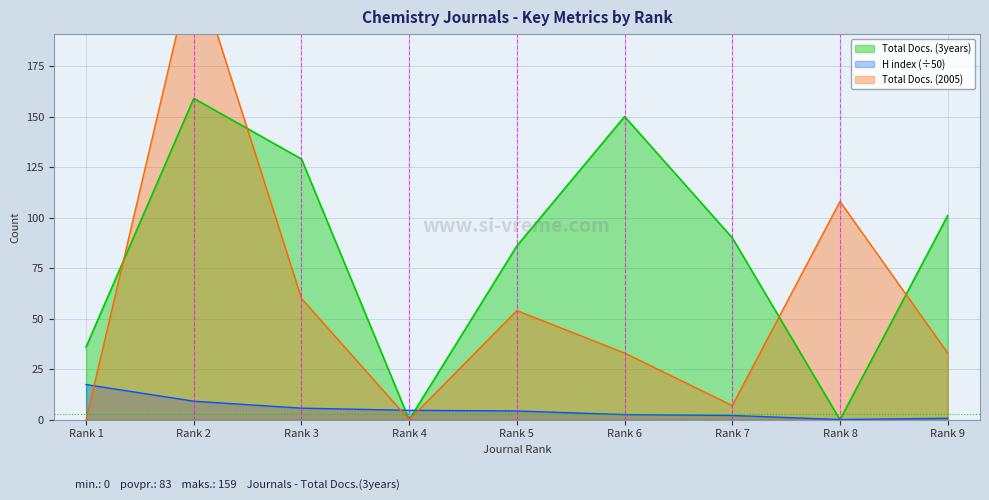

Where is the first local maximum for Total Docs. (2005)?

Rank 2